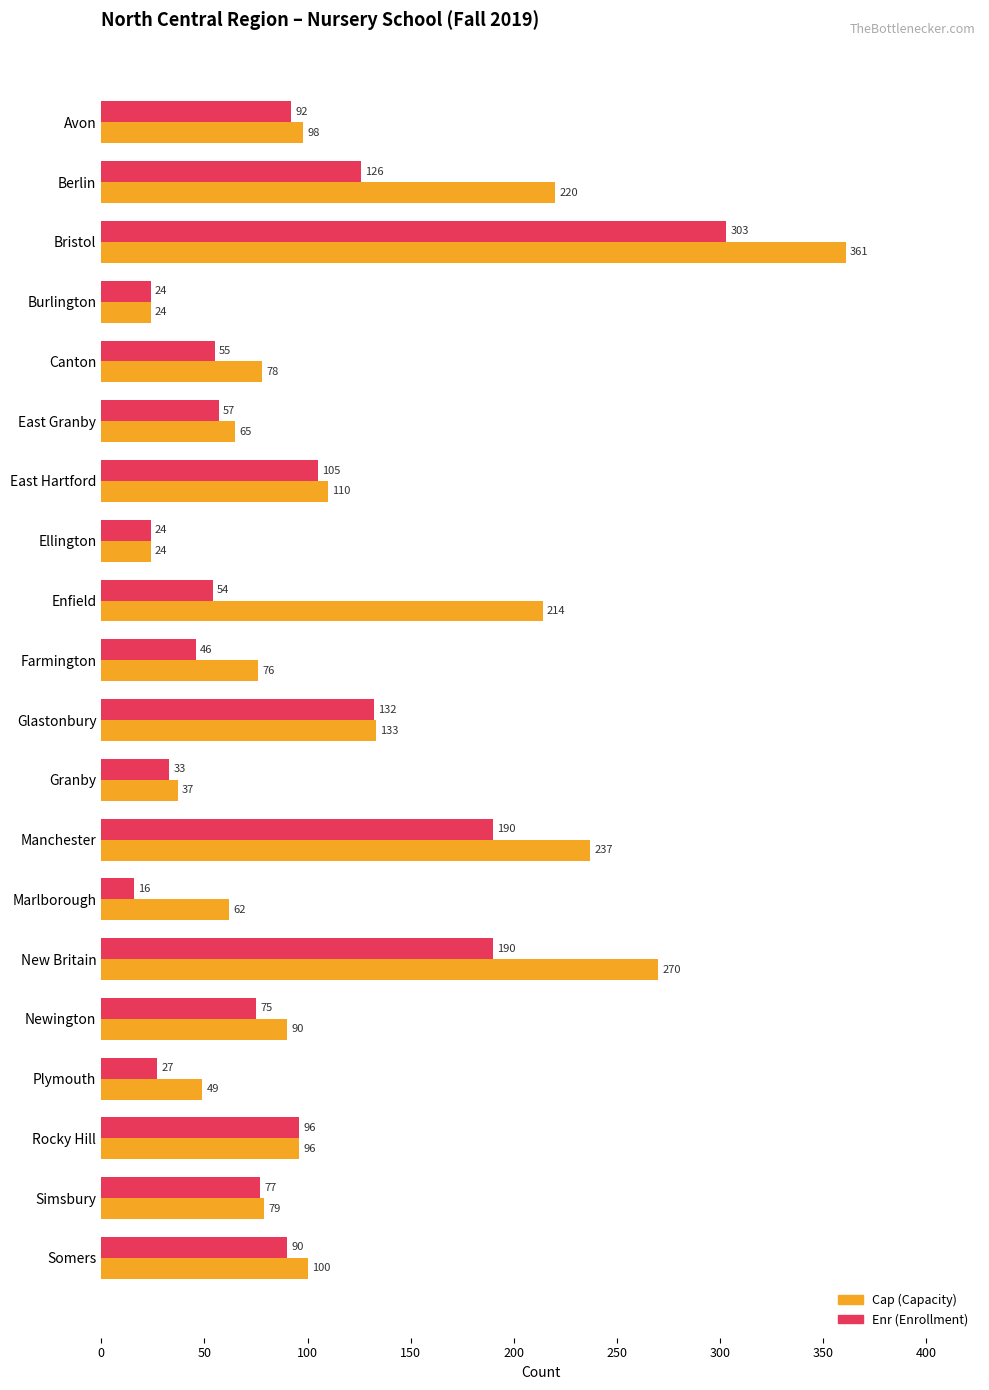

What is the spread (max minus min) of values at Berlin?

94